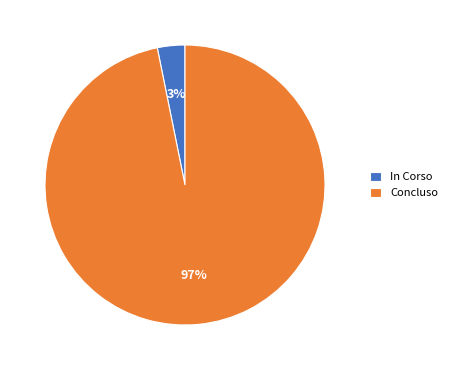

Between Concluso and In Corso, which is larger?

Concluso